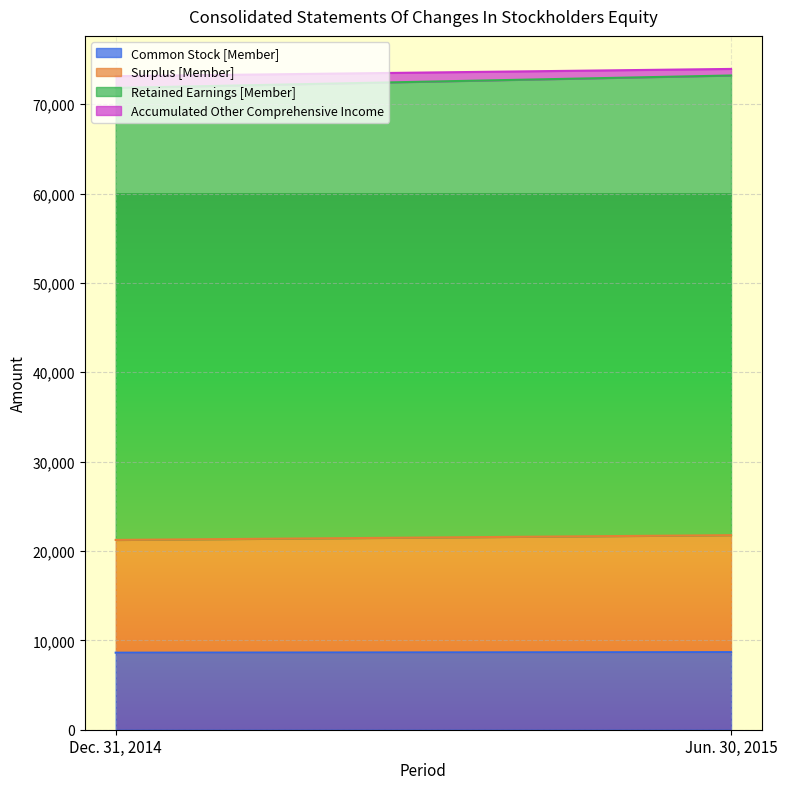

Which label corresponds to the smallest value in the chart?

Jun. 30, 2015